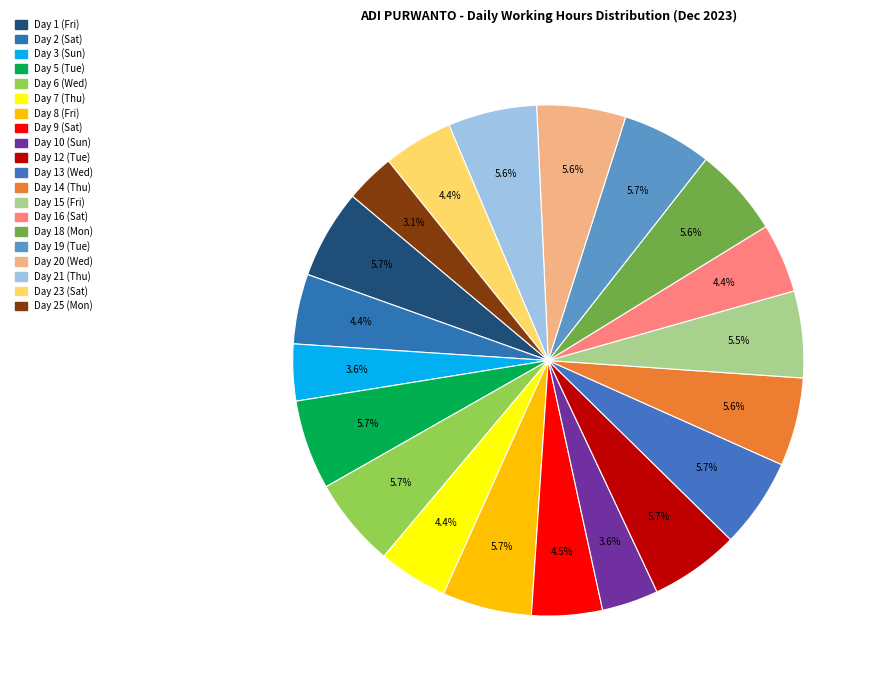

True or false: Day 6 (Wed) accounts for 15% of the total.

False